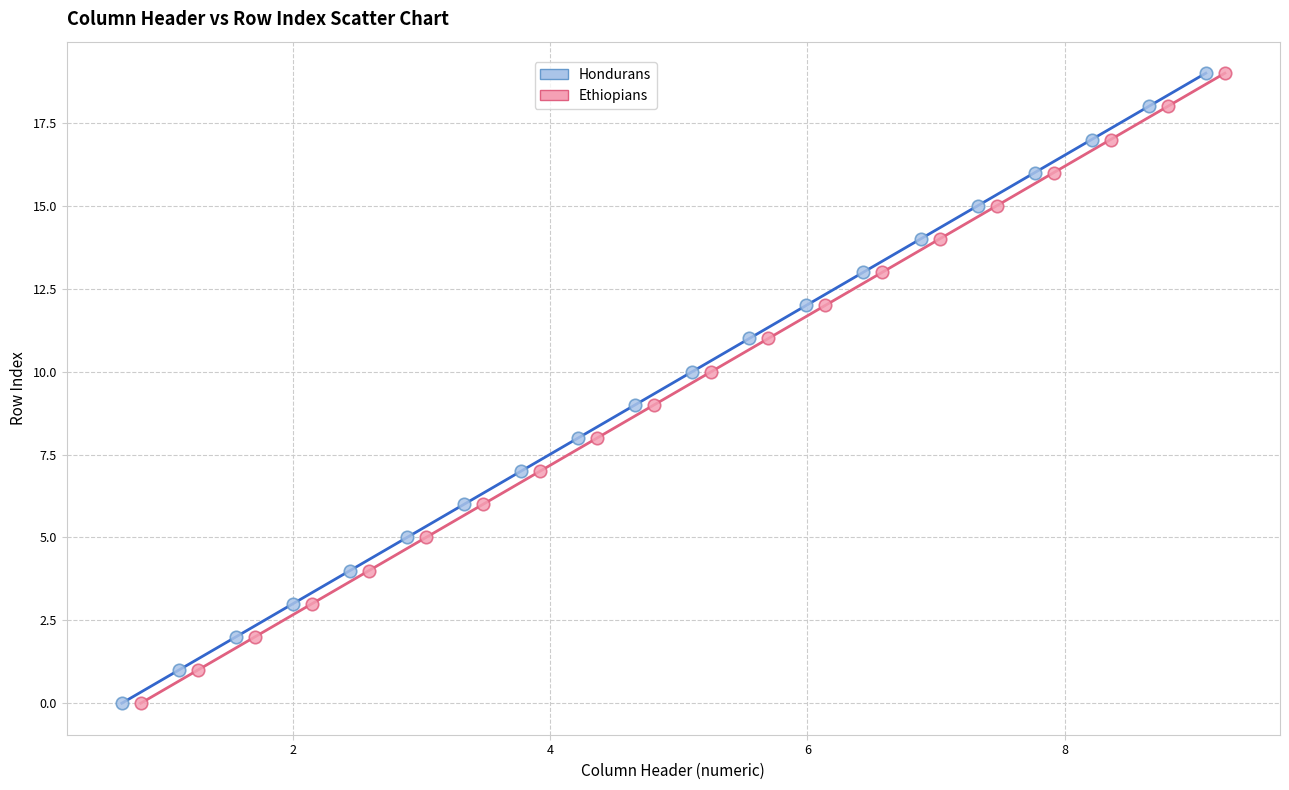

What are all the series names shown in the legend?

Hondurans, Ethiopians